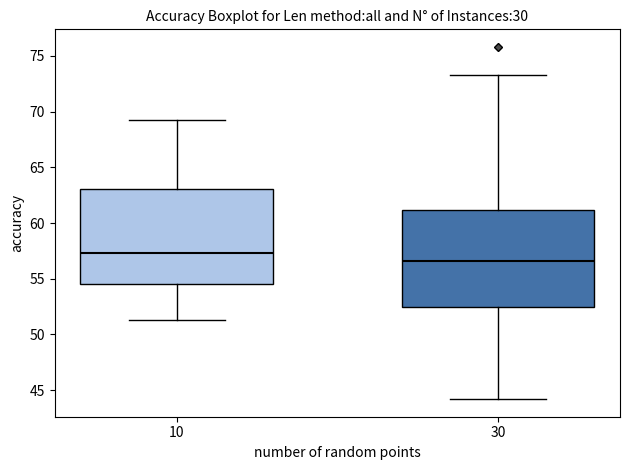

Where is the lower edge of the box at x = 30 on the y-axis? The values are not printed on the chart, so give them approximately, as read against the axis.

52.5